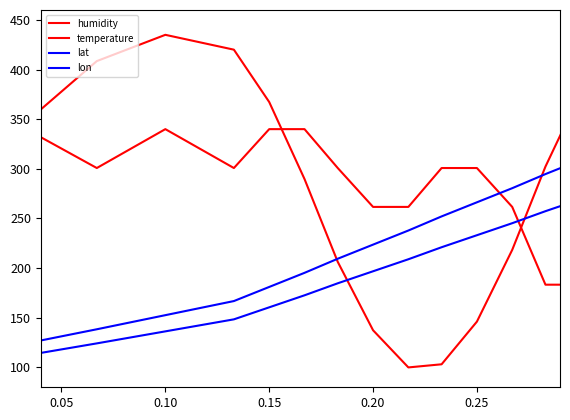

Does the chart display data point markers on the line(s)?

No